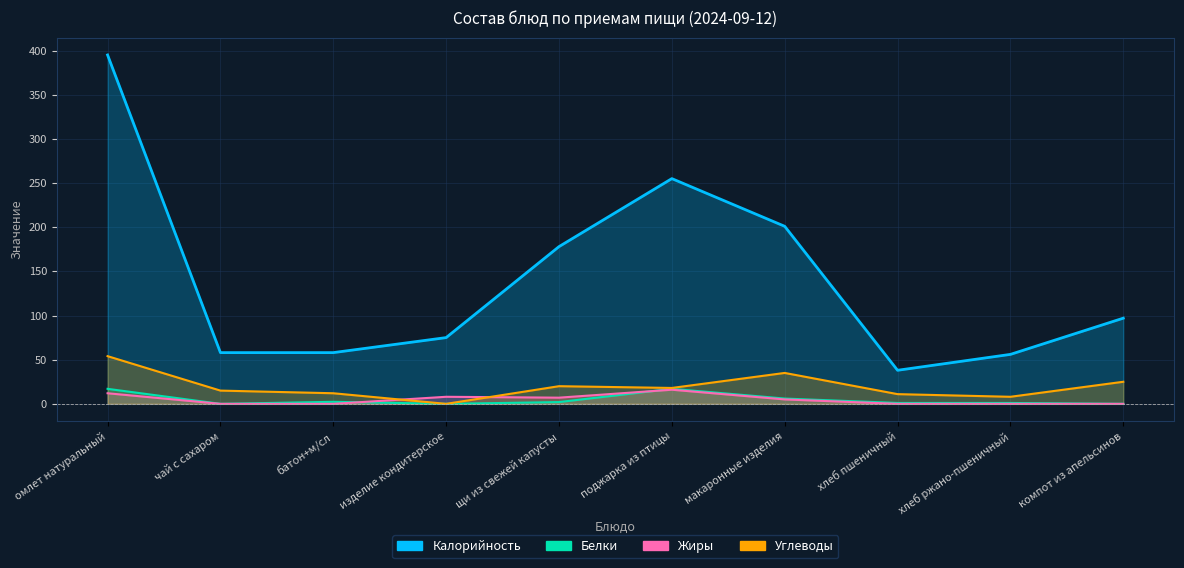

Does the chart have visible grid lines?

Yes